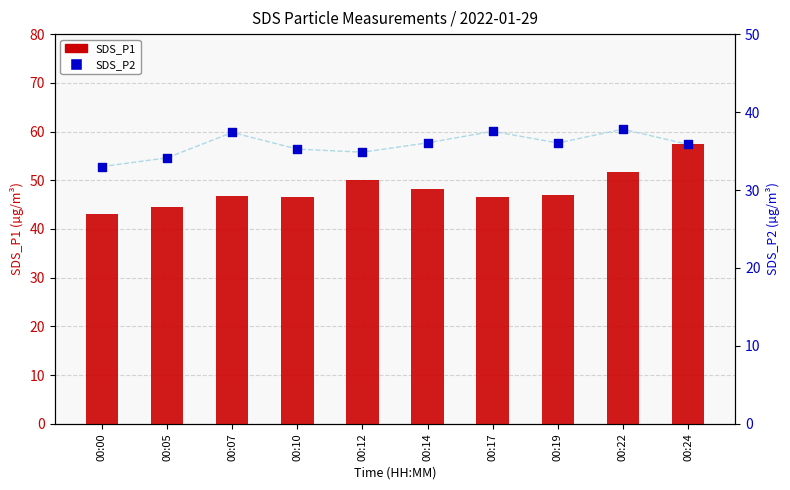

What are all the series names shown in the legend?

SDS_P1, SDS_P2